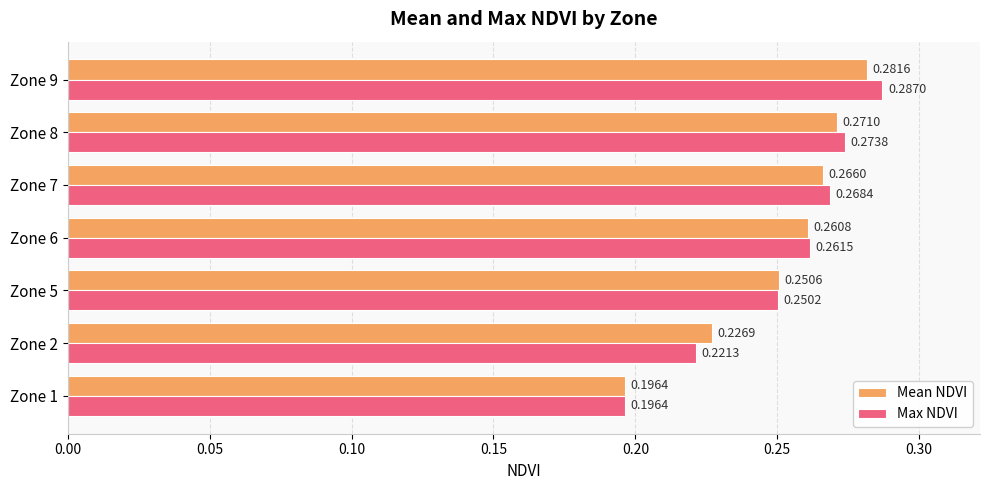

List the labels in order of Mean NDVI value, smallest first.

Zone 1, Zone 2, Zone 5, Zone 6, Zone 7, Zone 8, Zone 9